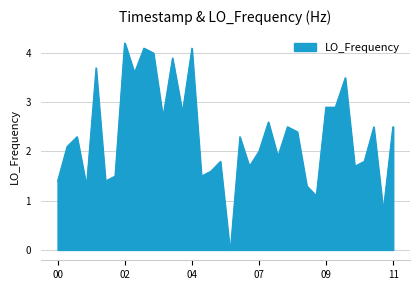

What is the difference between the maximum and minimum values?

4.2